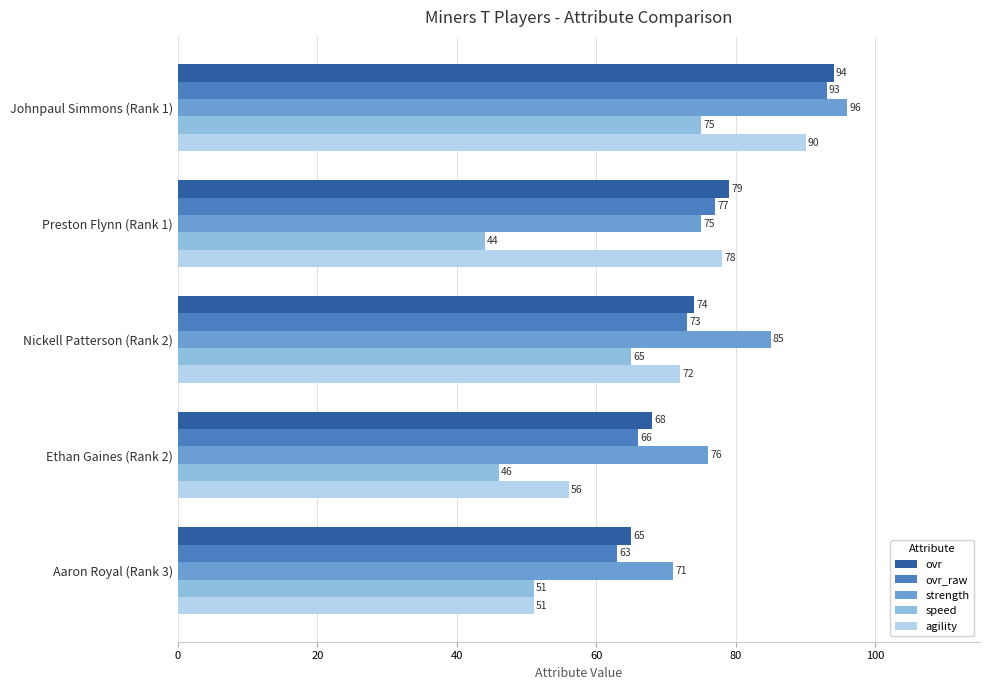

What is the difference between the speed values at Nickell Patterson (Rank 2) and Ethan Gaines (Rank 2)?

19